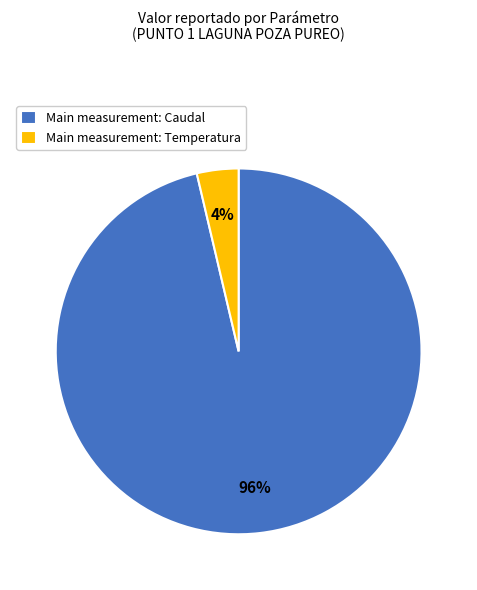

Which slice is the largest?

Main measurement: Caudal